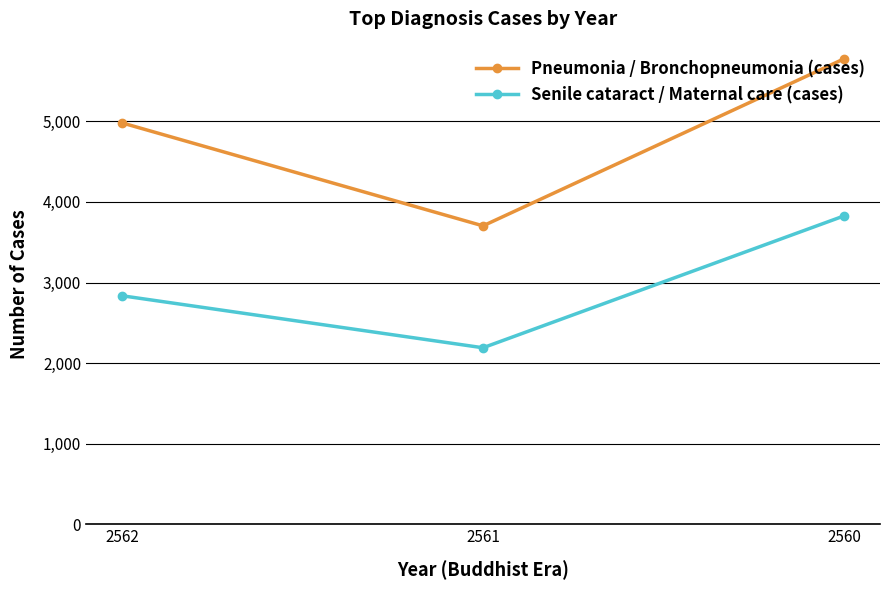

Rank the categories by Pneumonia / Bronchopneumonia (cases) value from highest to lowest.

2560, 2562, 2561